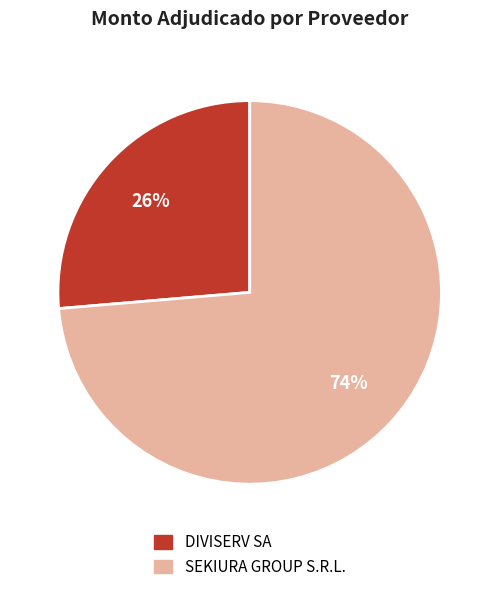

Approximately how many times larger is the value at SEKIURA GROUP S.R.L. compared to DIVISERV SA?

2.8